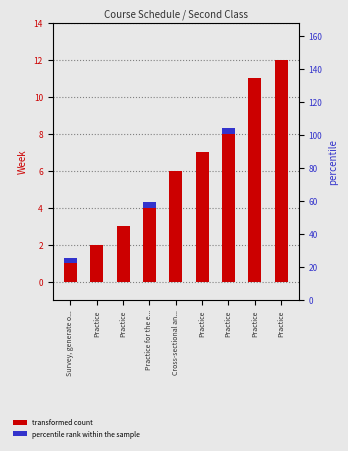

Are the bars horizontal?

No